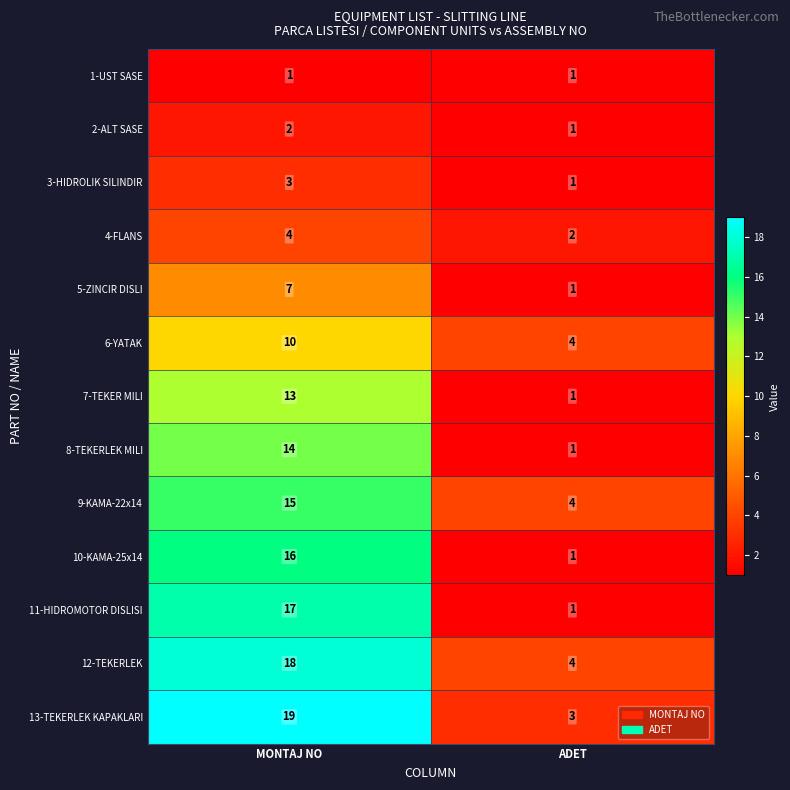

What is the difference between the 11-HIDROMOTOR DISLISI values at MONTAJ NO and ADET?

16